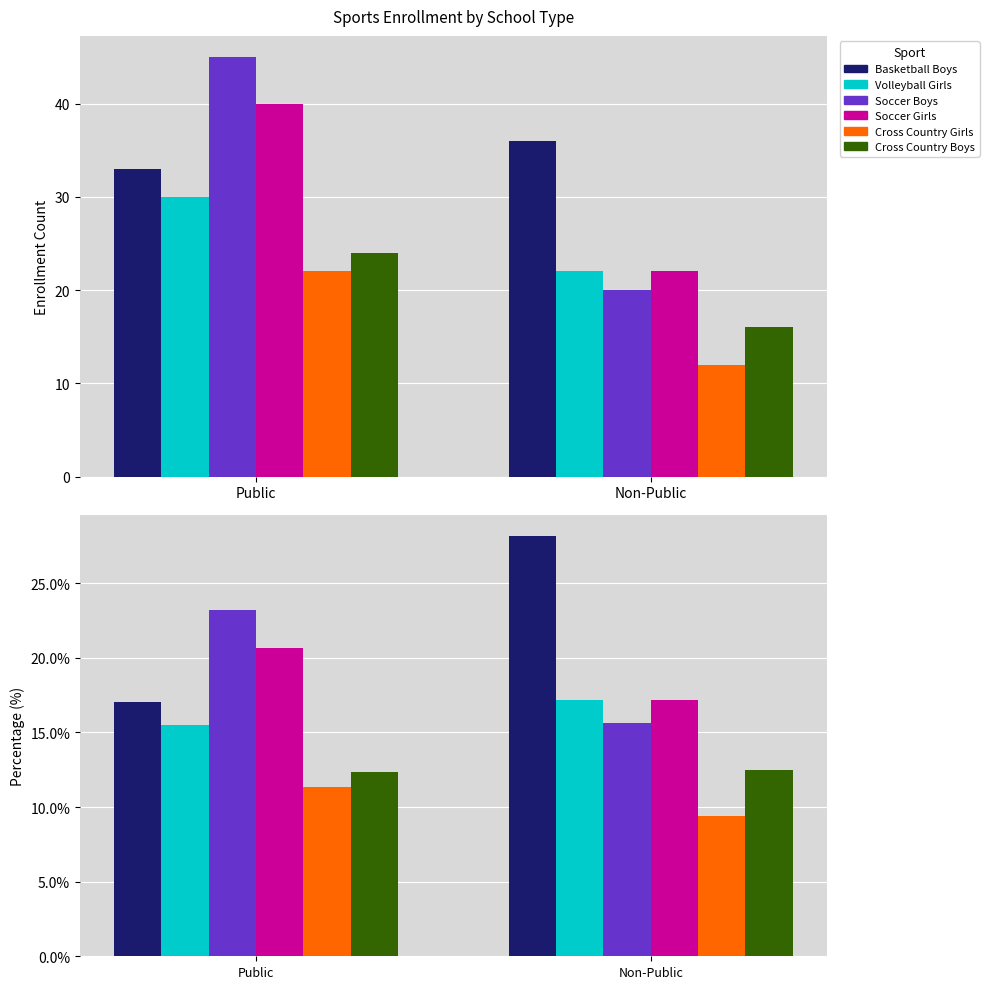

The value of Soccer Girls at Public is 35.8. True or false?

False